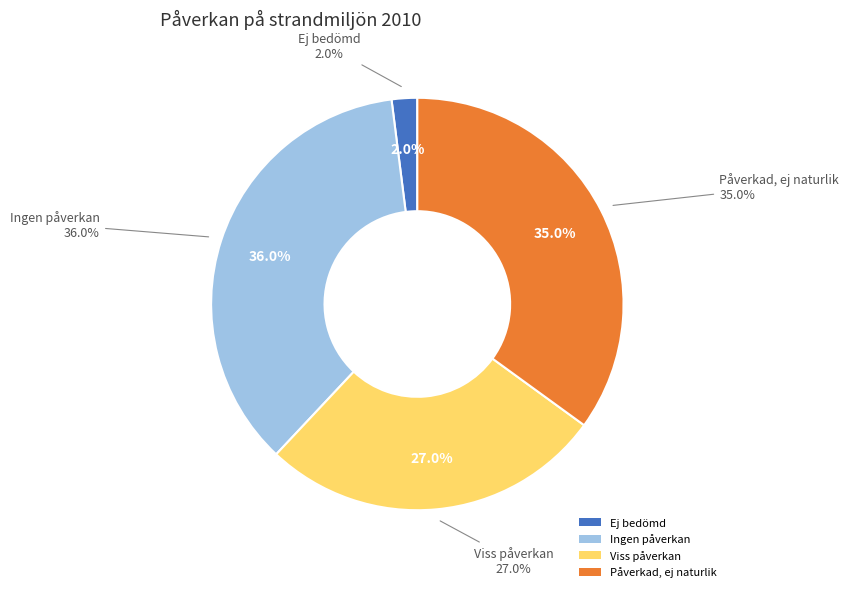

True or false: Påverkad, ej naturlik accounts for 43% of the total.

False